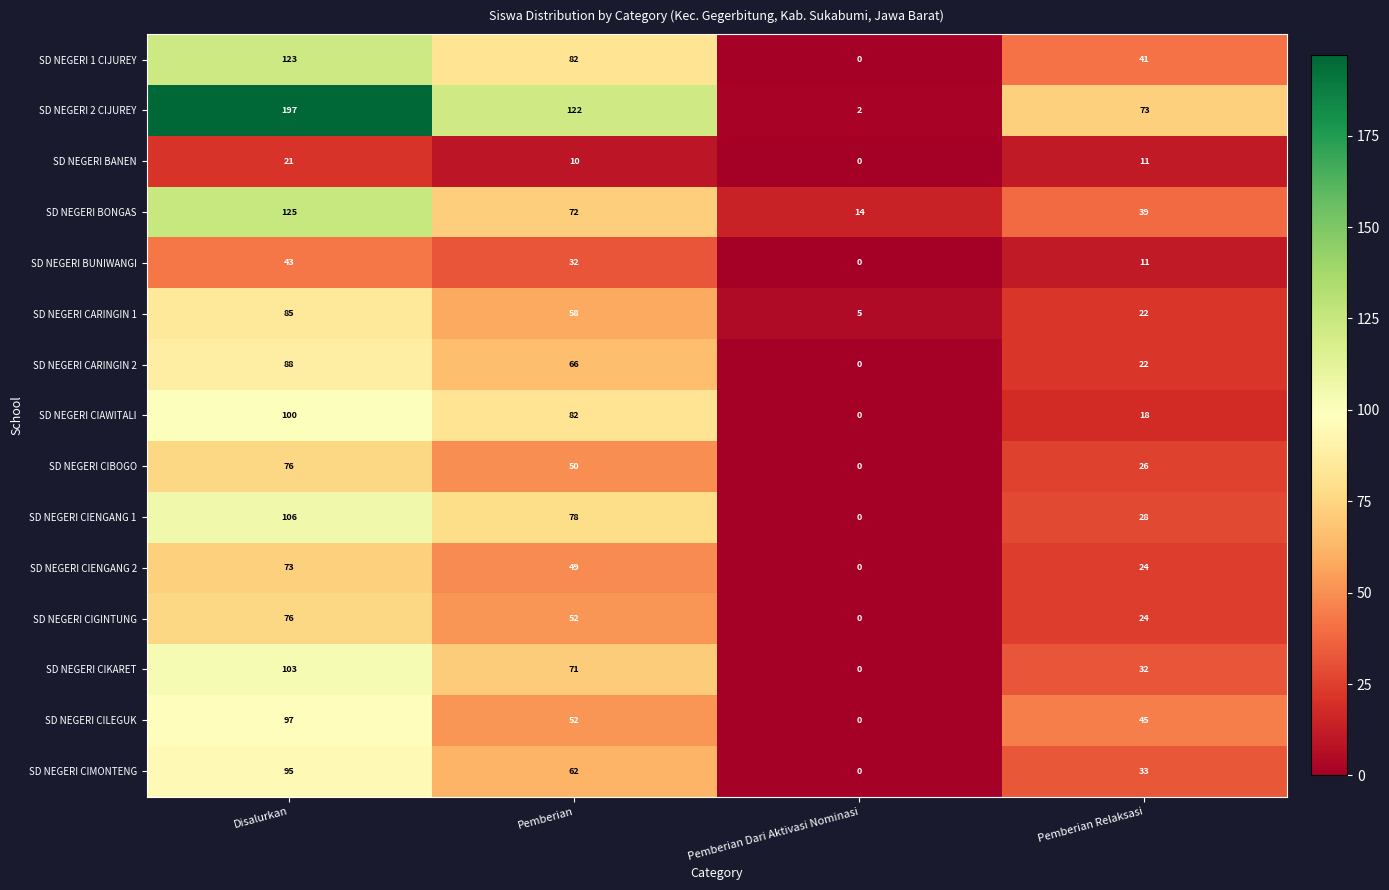

What is the sum of all SD NEGERI CARINGIN 1 values?

170